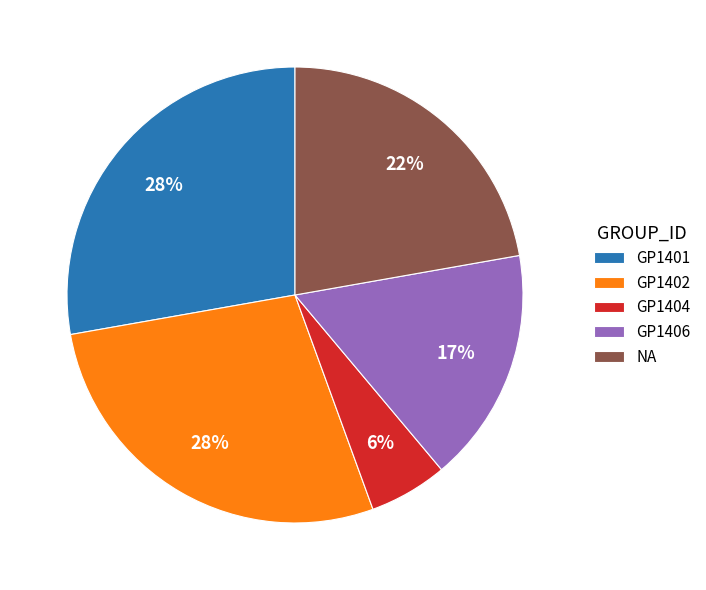

To the nearest percent, what portion does GP1401 represent?

28%